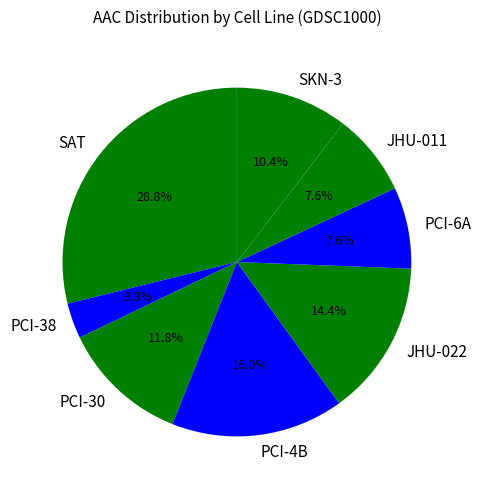

Is there a majority slice in this chart?

No